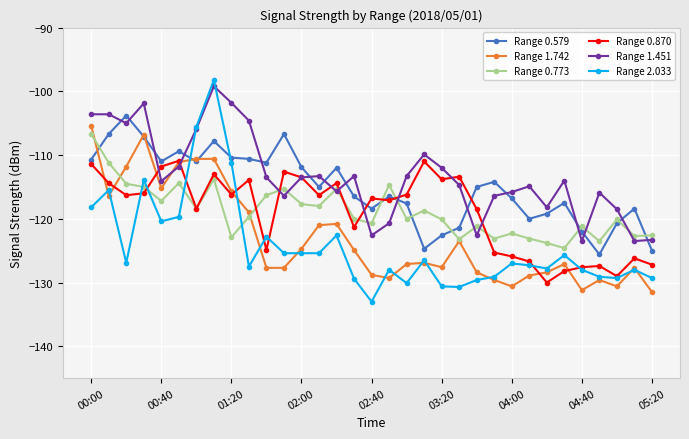

True or false: Range 2.033 and Range 0.579 intersect in this chart.

True